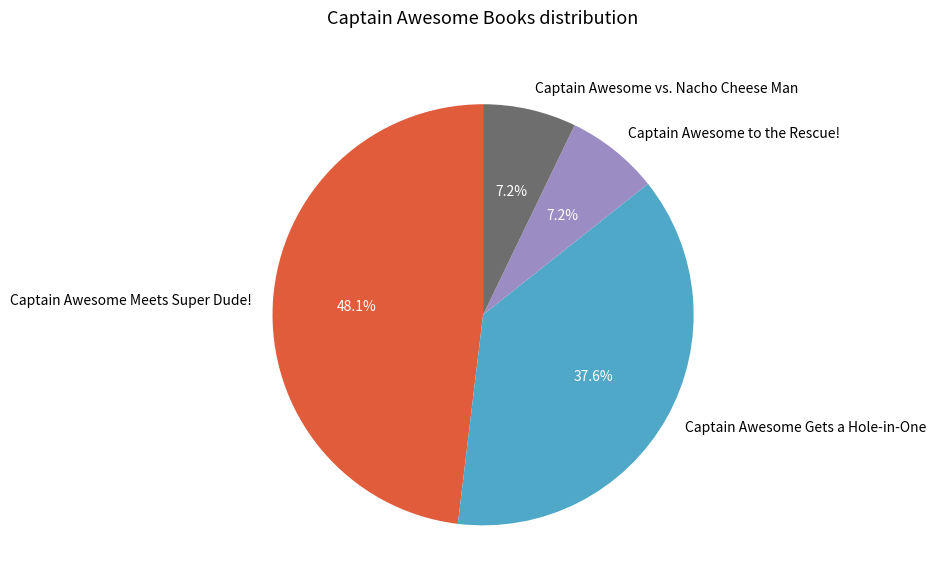

Is there a majority slice in this chart?

No